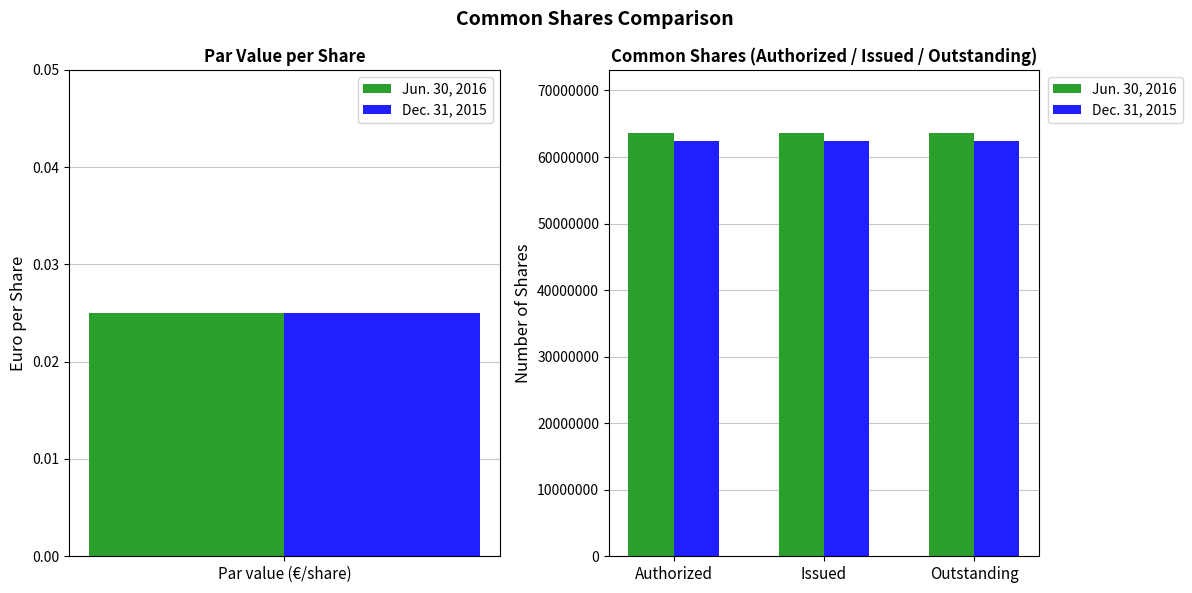

What is the average value of the Jun. 30, 2016 series?

63562863